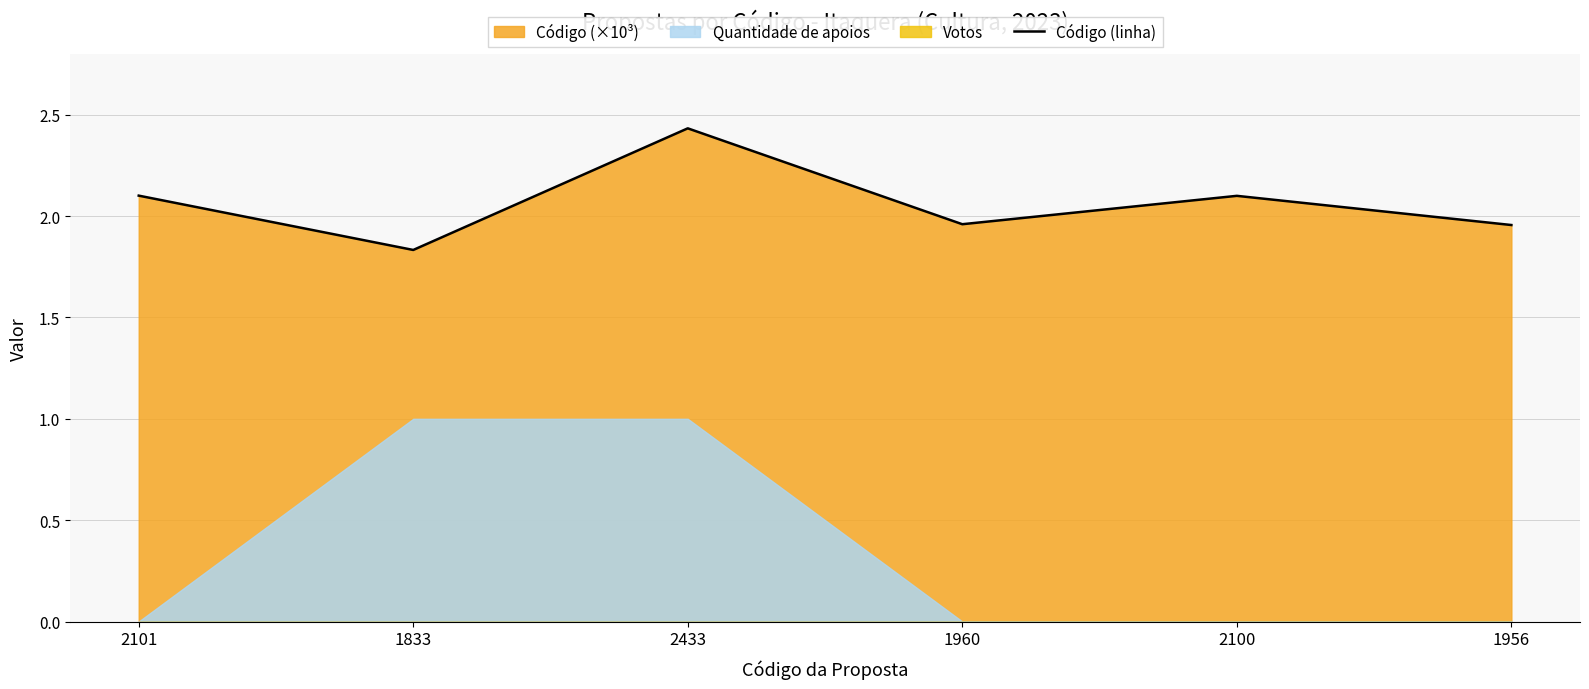

Is it true that the value at 2100 is 2.7?

False